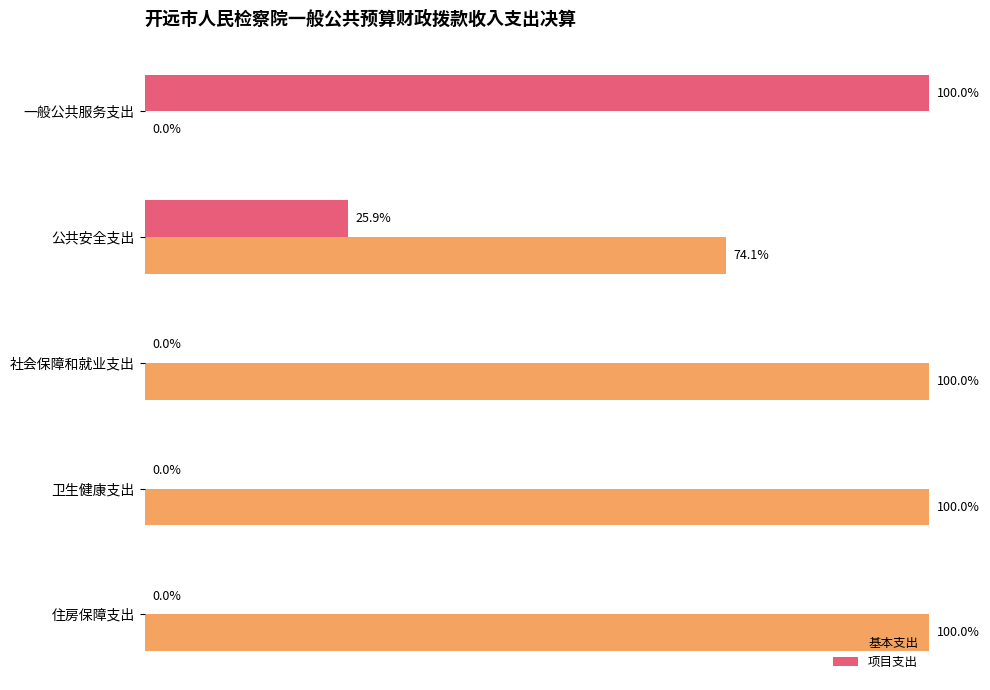

Is the value of 基本支出 at 卫生健康支出 greater than the value of 项目支出 at 公共安全支出?

Yes